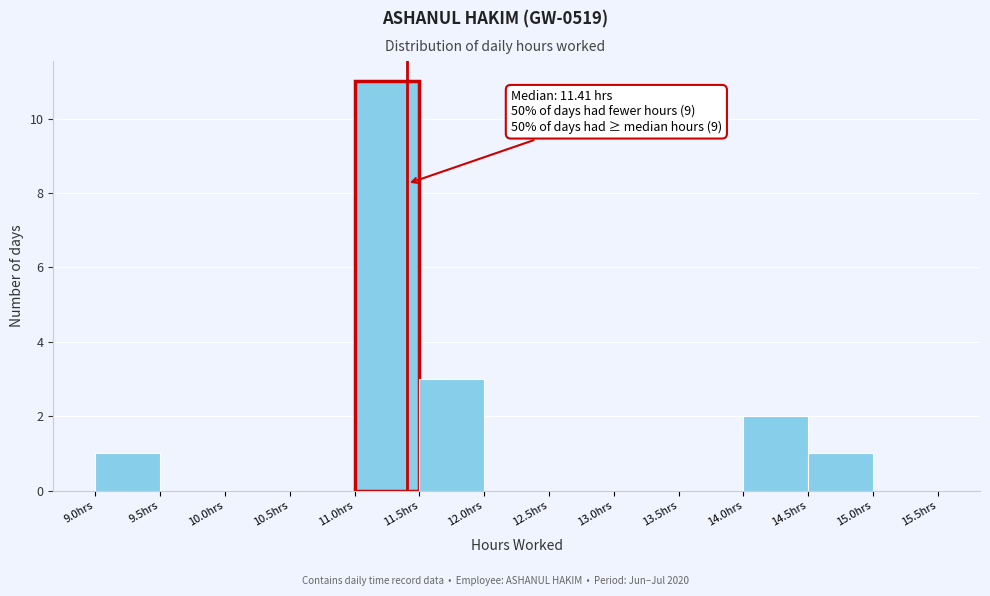

Which range on the x-axis has the tallest bar?

11.0 to 11.5